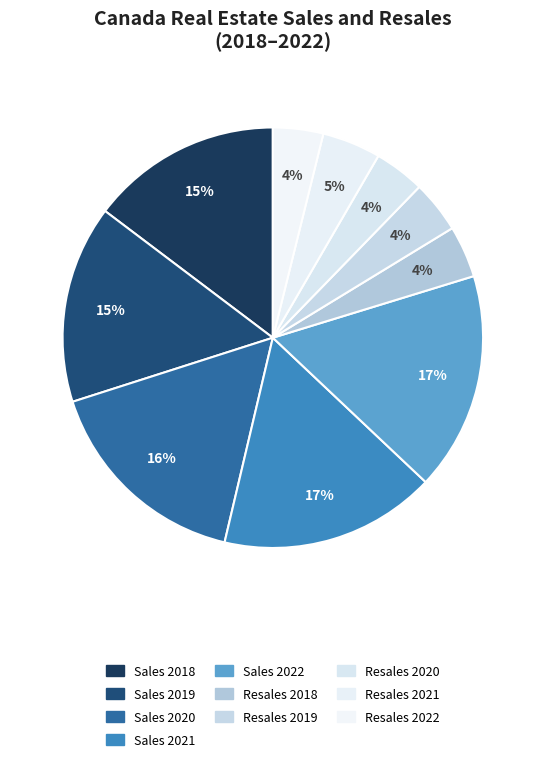

To the nearest percent, what is the combined percentage of Sales 2019 and Resales 2018?

19%